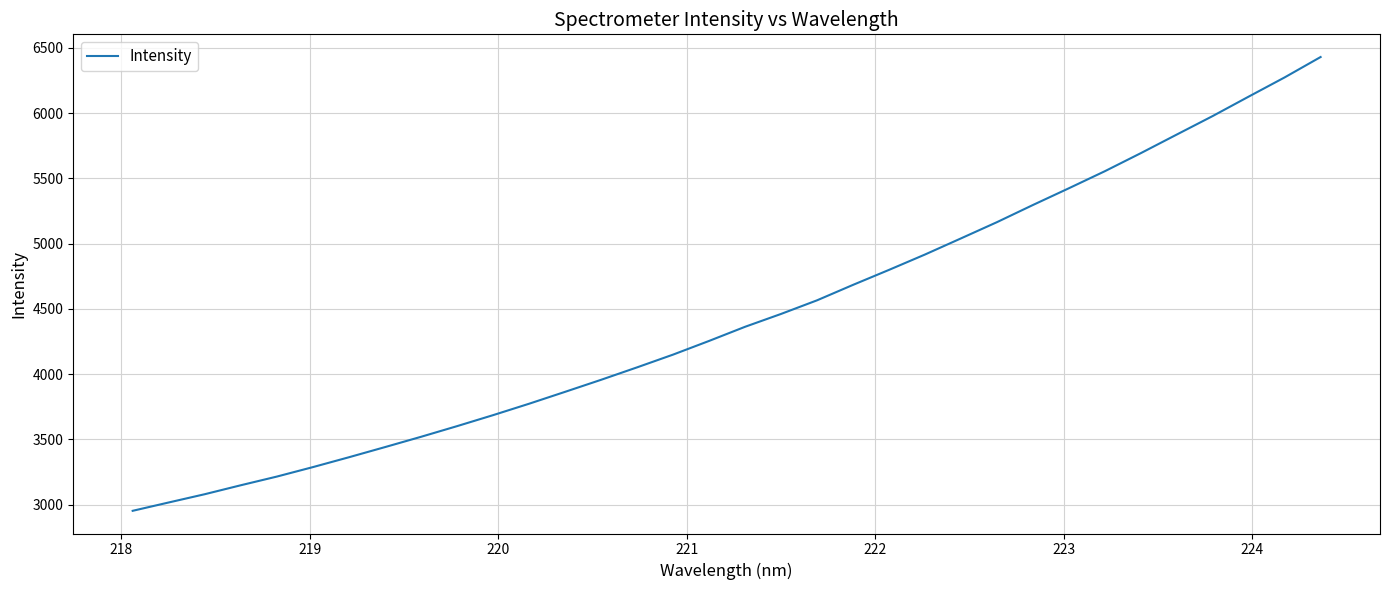

What is the sum of all values?

150964.5